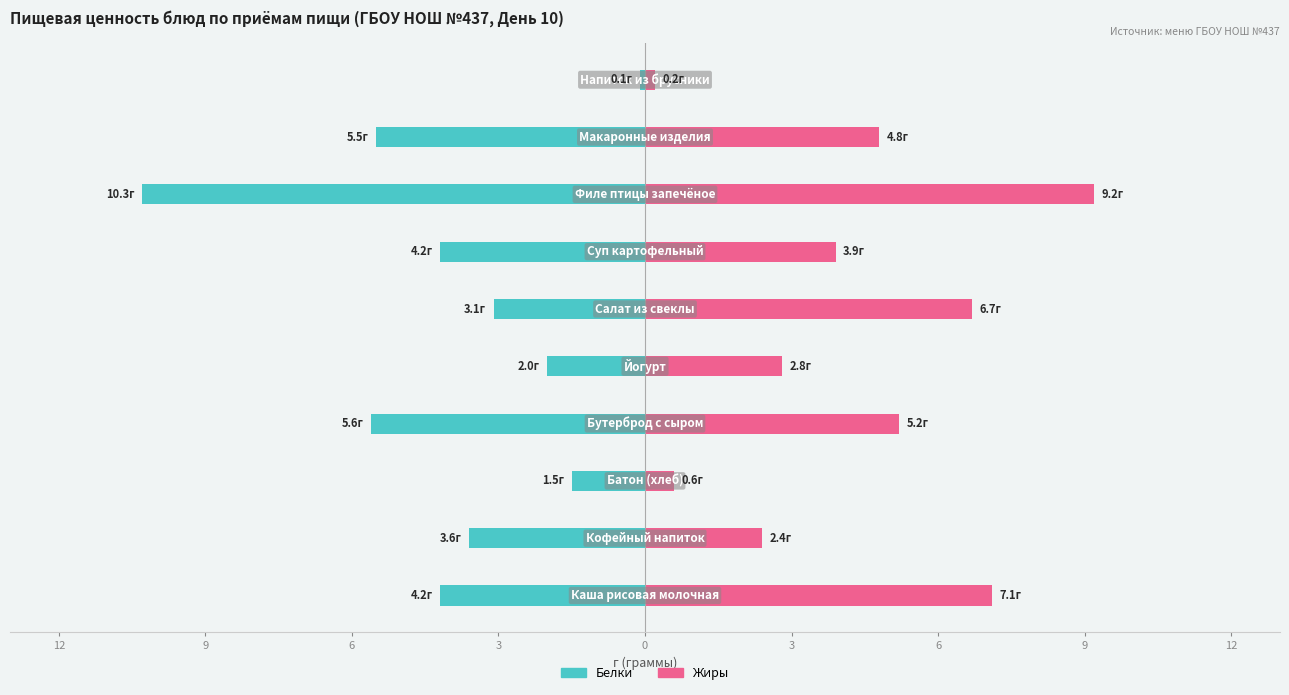

The value of Жиры at 9 is 9.2. True or false?

True